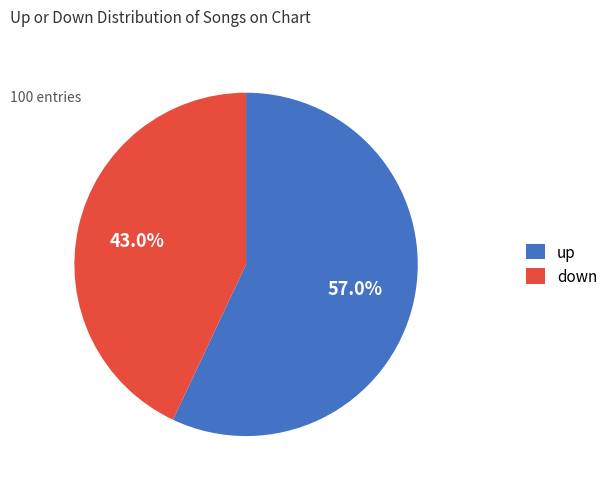

What is the total percentage of down and up?

100.0%